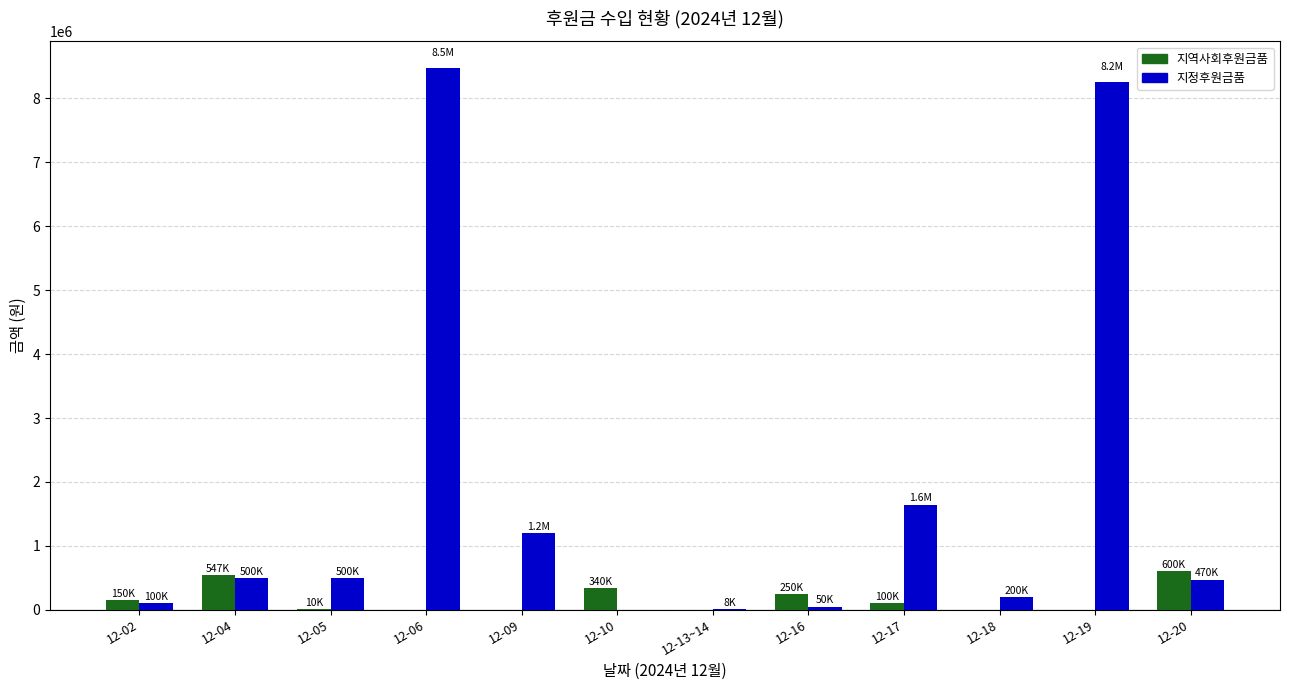

At which label does 지정후원금품 reach its peak?

12-06